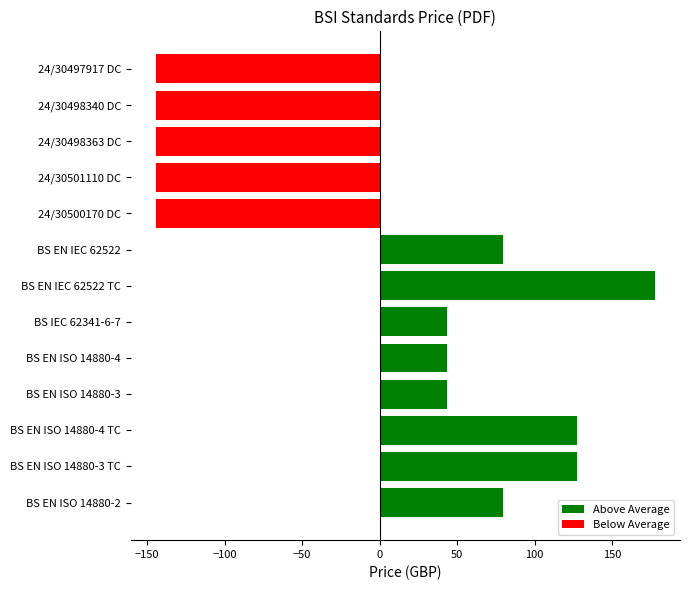

The value of Above Average at BS IEC 62341-6-7 is 18.1. True or false?

False